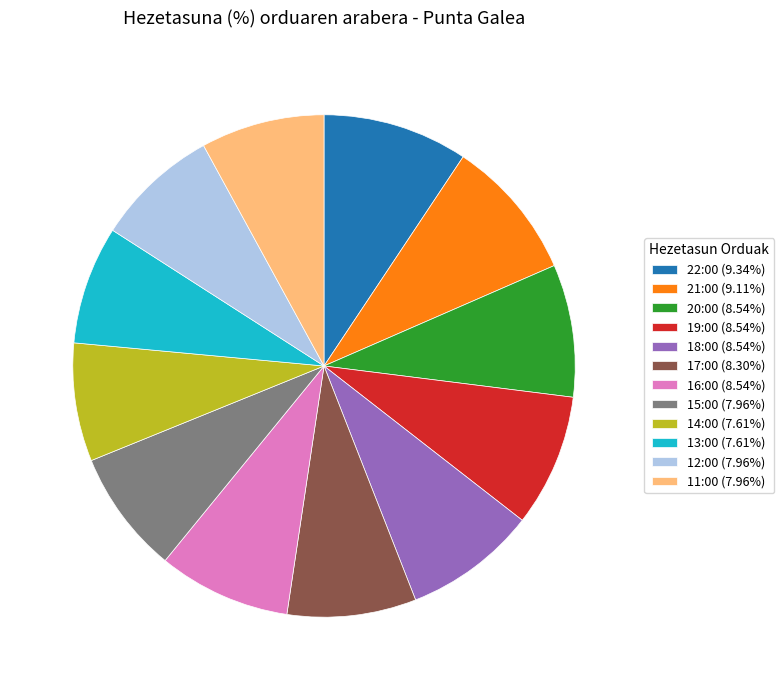

Does any single category account for the majority?

No